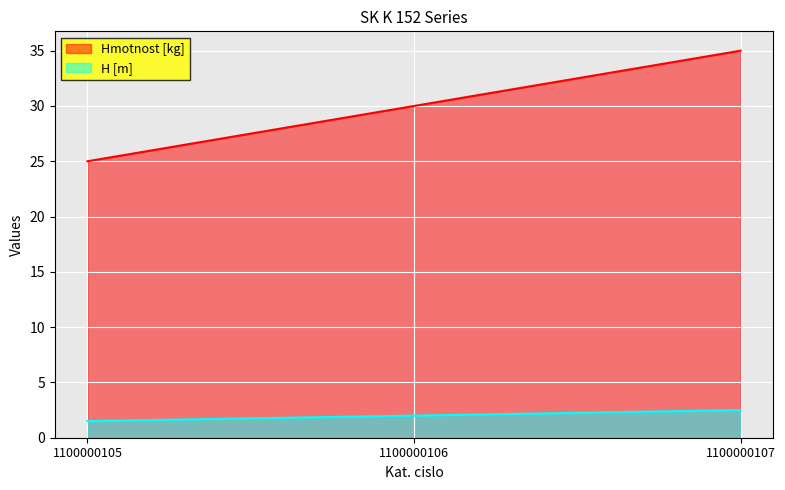

Rank the categories by Hmotnost [kg] value from lowest to highest.

1100000105, 1100000106, 1100000107